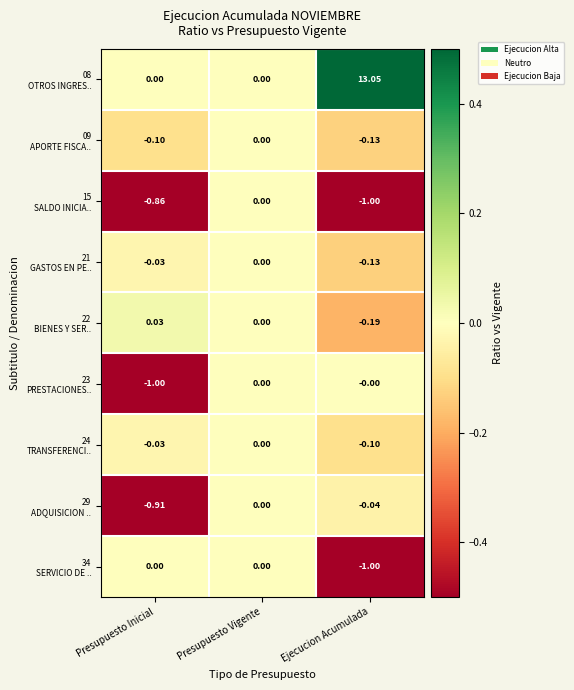

At which category is the sum across all series the highest?

Ejecucion Acumulada